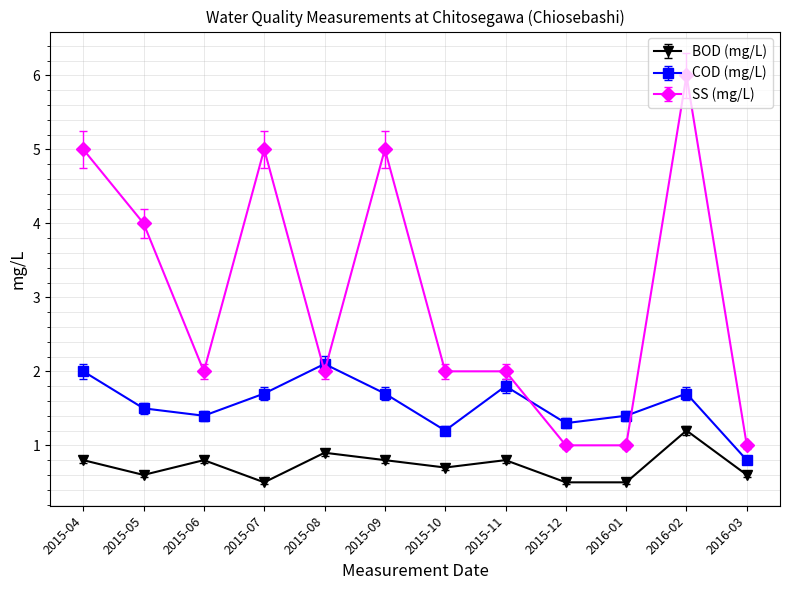

Reading left to right, transcribe all the data shown in this chart.

BOD (mg/L): 0.8	0.6	0.8	0.5	0.9	0.8	0.7	0.8	0.5	0.5	1.2	0.6
COD (mg/L): 2.0	1.5	1.4	1.7	2.1	1.7	1.2	1.8	1.3	1.4	1.7	0.8
SS (mg/L): 5.0	4.0	2.0	5.0	2.0	5.0	2.0	2.0	1.0	1.0	6.0	1.0